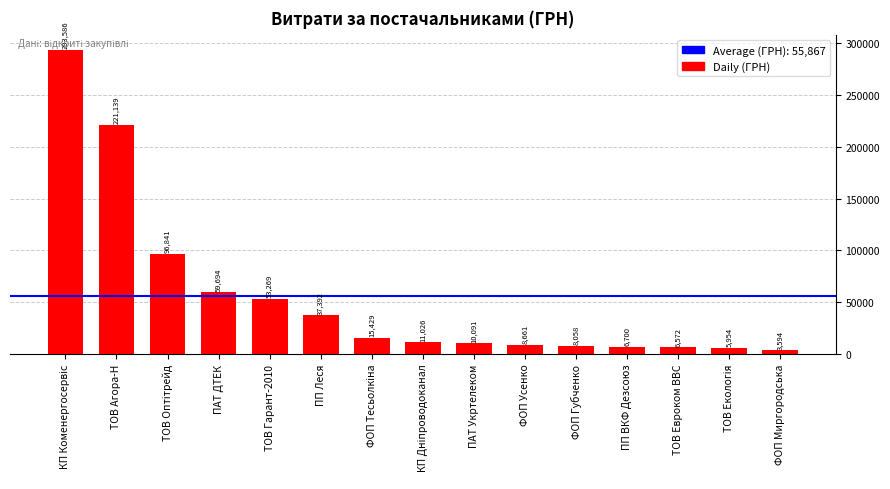

Which has a higher value, ПАТ Укртелеком or ТОВ Евроком ВВС?

ПАТ Укртелеком